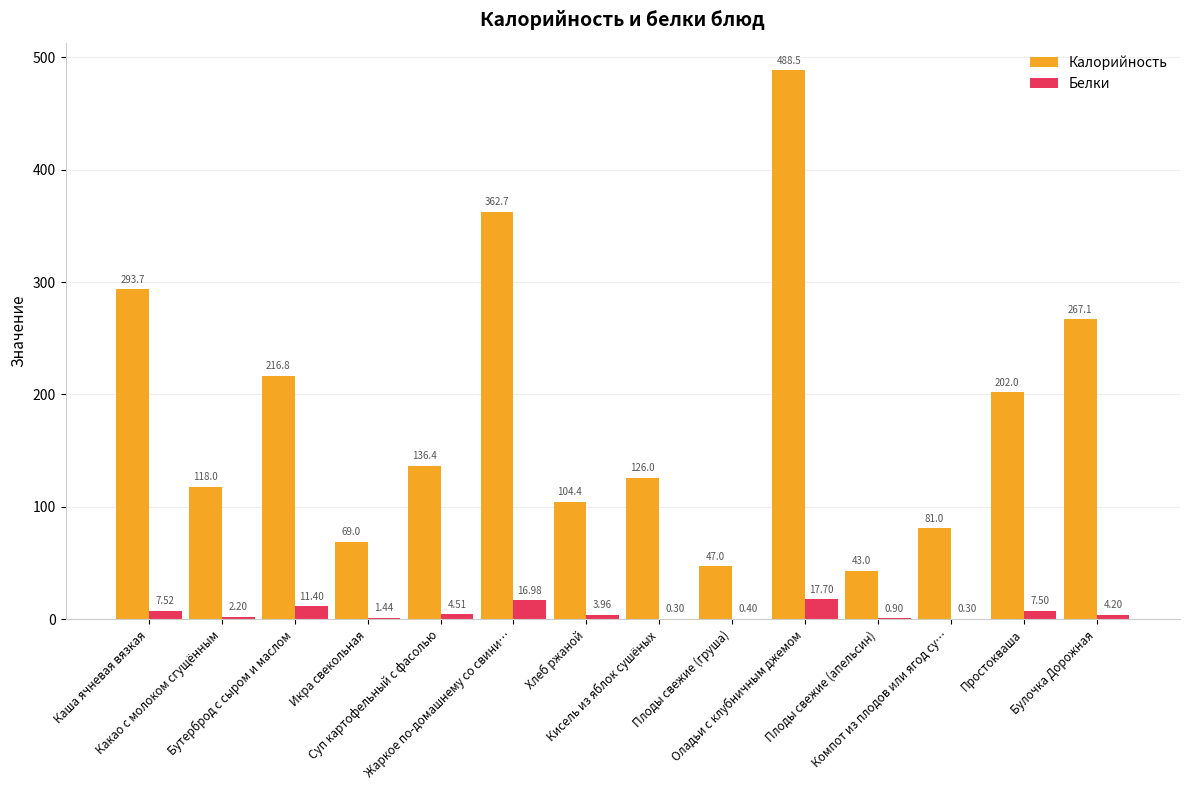

True or false: Калорийность has a value of 43.0 at Плоды свежие (апельсин).

True